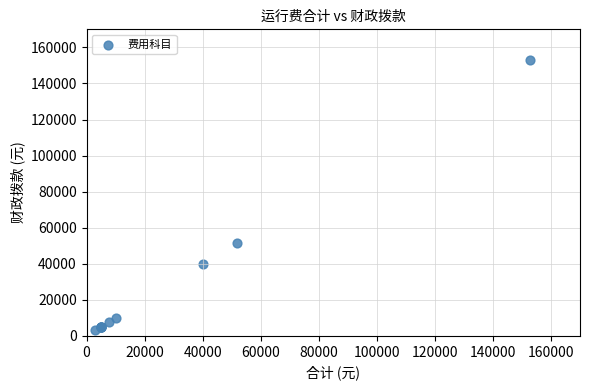

What Y value in the scatter plot is closest to 77940?

51680